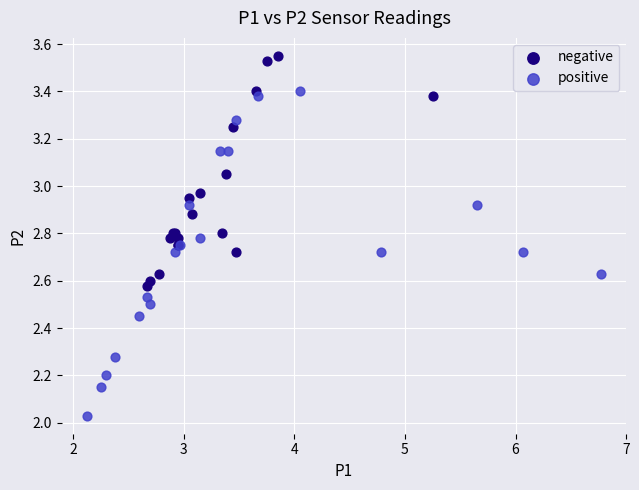

Which series reaches the maximum Y coordinate?

negative